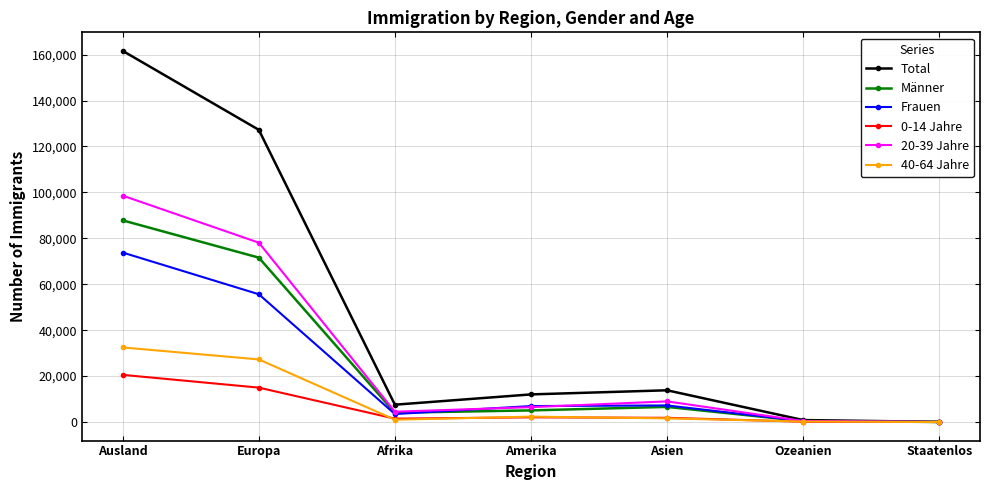

What is the label of the 5th point from the left?

Asien